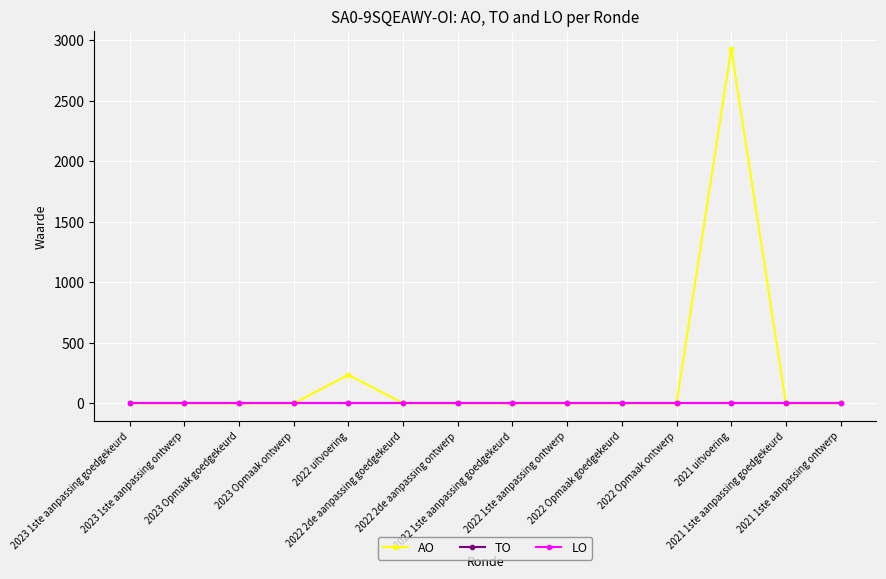

Is this an area chart (filled region under the line)?

No